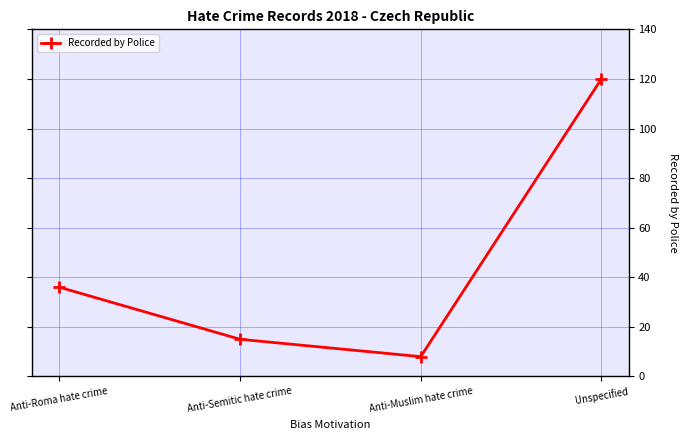

Rank the categories by value from lowest to highest.

Anti-Muslim hate crime, Anti-Semitic hate crime, Anti-Roma hate crime, Unspecified